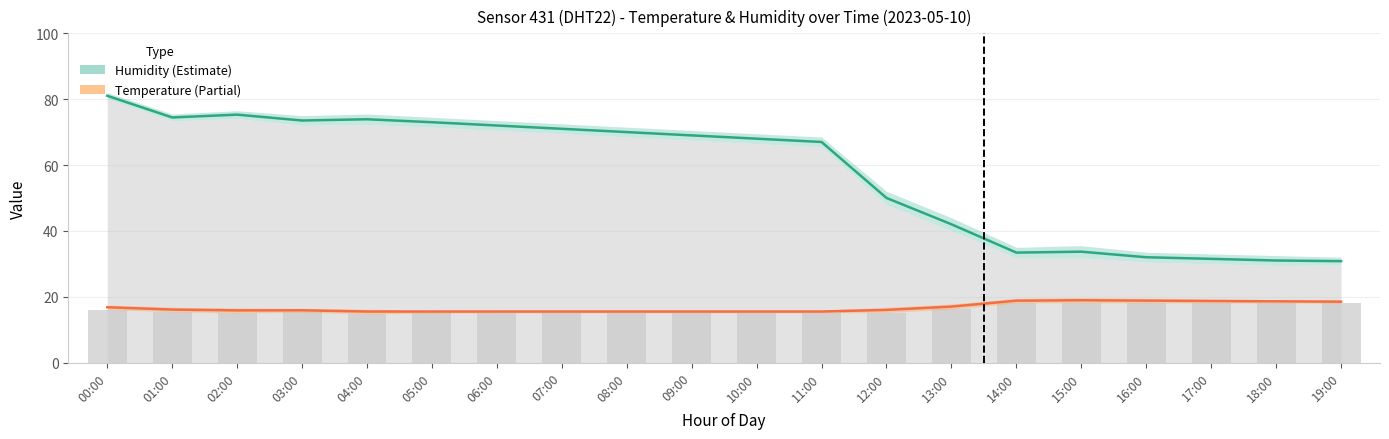

The temperature series shows 30.2 at 15:00. True or false?

False